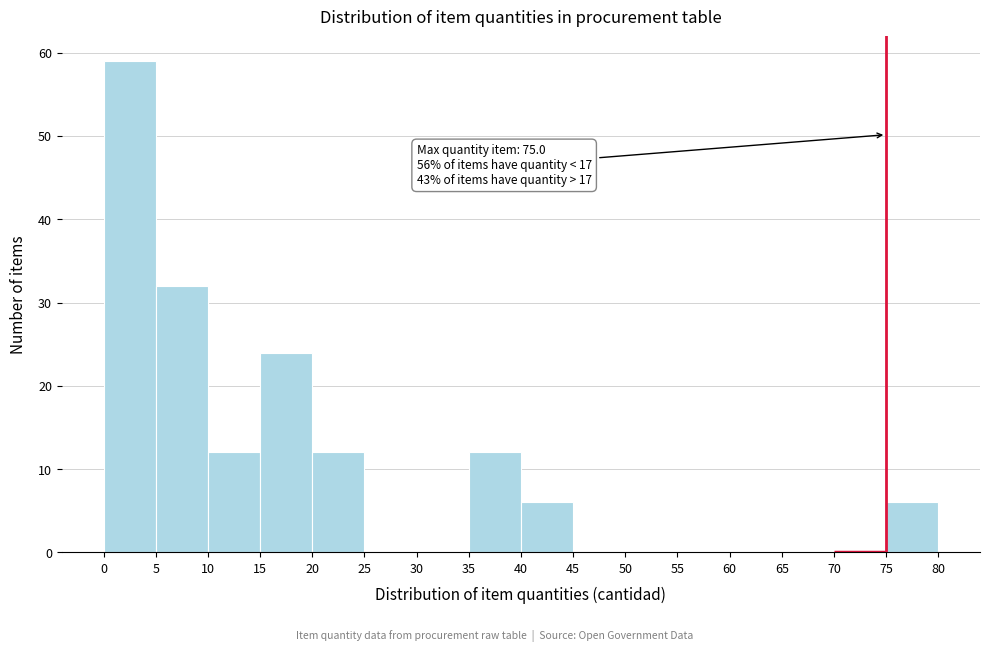

Over which range of the x-axis is the bar tallest?

0 to 5